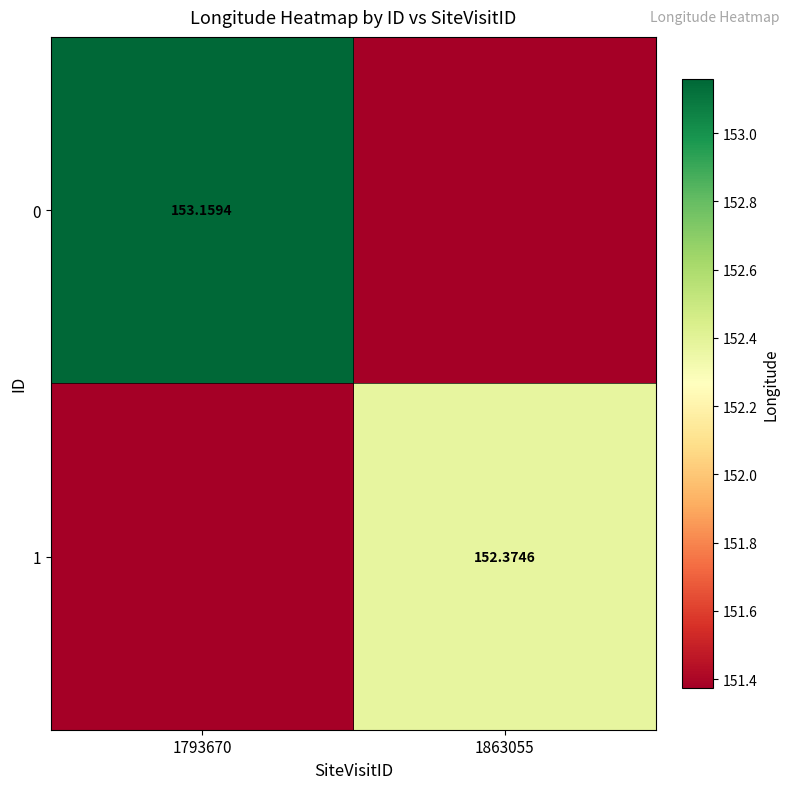

Is the value of 0 at 1793670 greater than the value of 1 at 1863055?

Yes